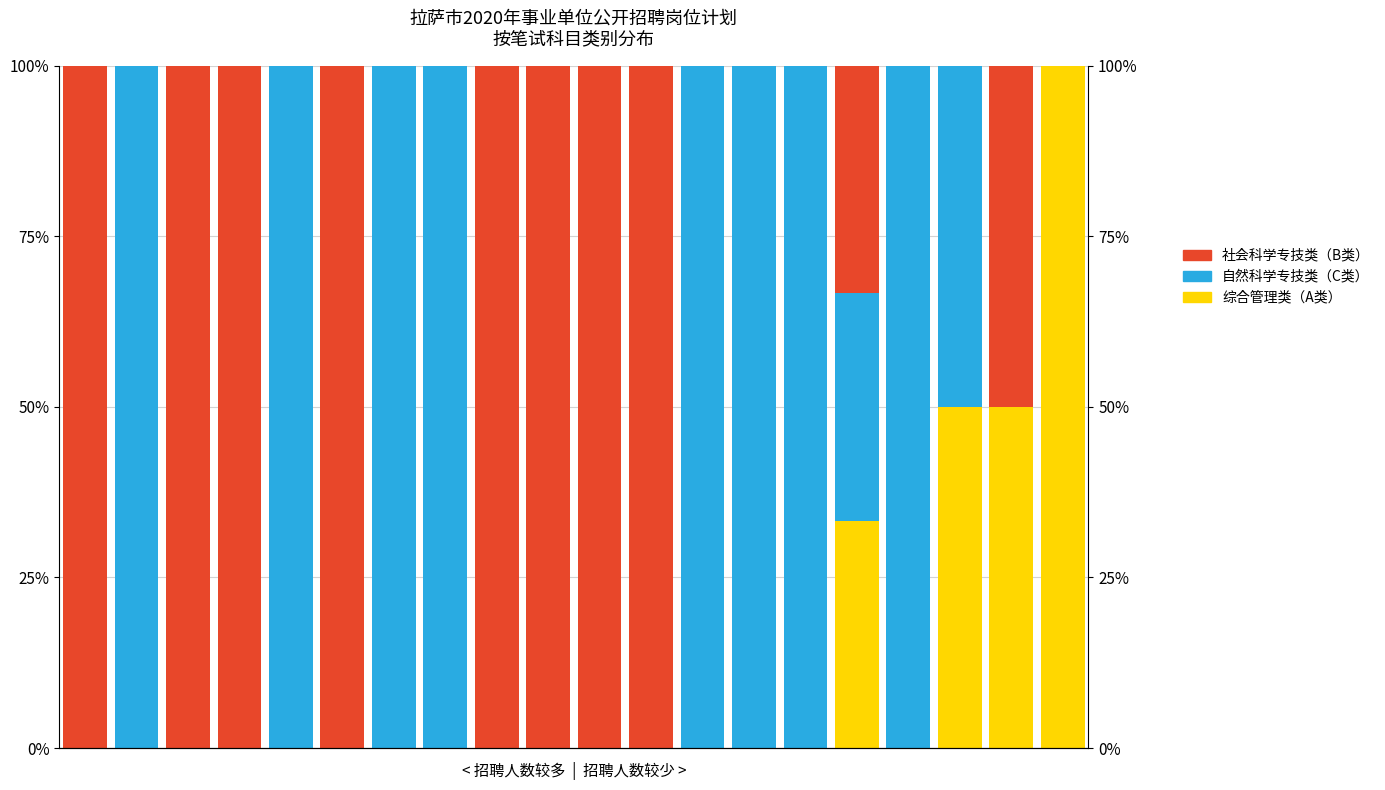

How many positive values does the 综合管理类（A类） series have?

4